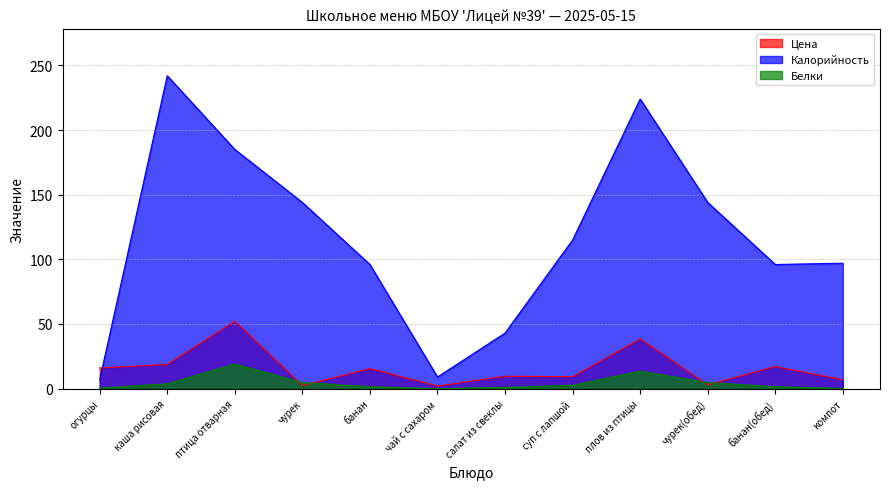

How many values in Белки are above zero?

11